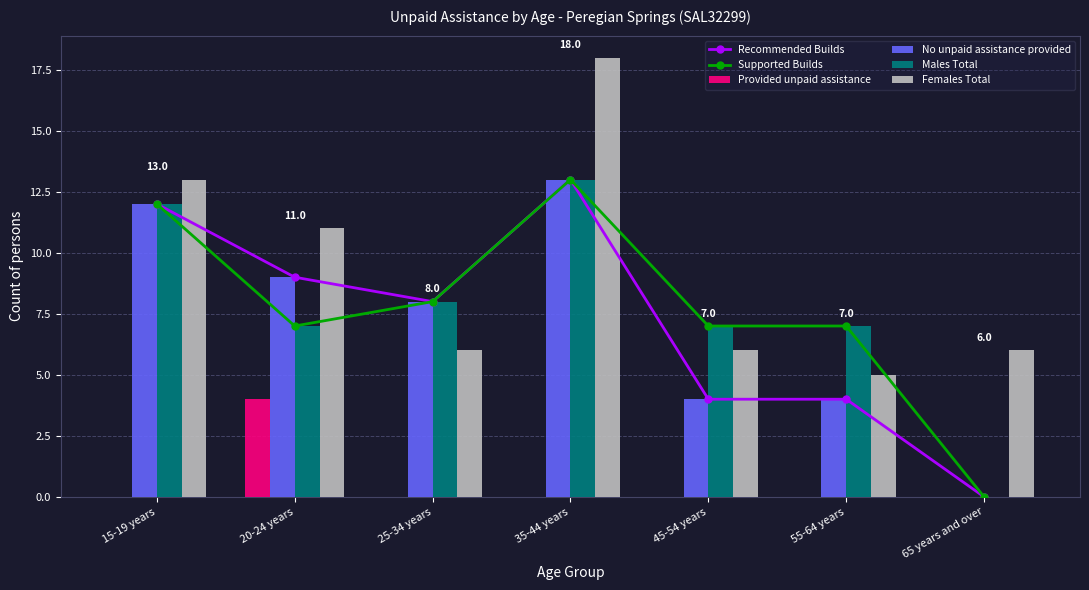

Reading left to right, extract all data points from this chart.

Recommended Builds: 15-19 years=12	20-24 years=9	25-34 years=8	35-44 years=13	45-54 years=4	55-64 years=4	65 years and over=0
Supported Builds: 15-19 years=12	20-24 years=7	25-34 years=8	35-44 years=13	45-54 years=7	55-64 years=7	65 years and over=0
Provided unpaid assistance: 15-19 years=0	20-24 years=4	25-34 years=0	35-44 years=0	45-54 years=0	55-64 years=0	65 years and over=0
No unpaid assistance provided: 15-19 years=12	20-24 years=9	25-34 years=8	35-44 years=13	45-54 years=4	55-64 years=4	65 years and over=0
Males Total: 15-19 years=12	20-24 years=7	25-34 years=8	35-44 years=13	45-54 years=7	55-64 years=7	65 years and over=0
Females Total: 15-19 years=13	20-24 years=11	25-34 years=6	35-44 years=18	45-54 years=6	55-64 years=5	65 years and over=6